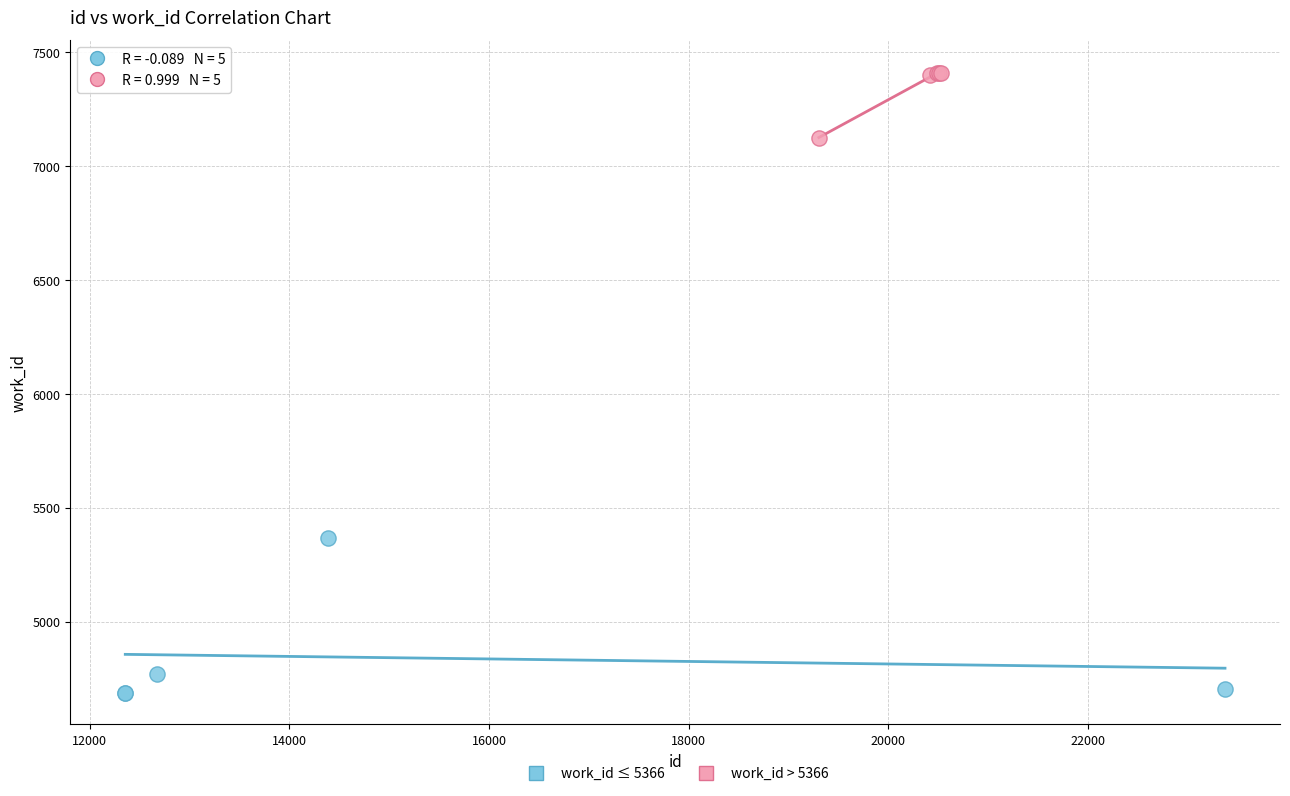

Which series contains the lowest Y value?

work_id ≤ 5366